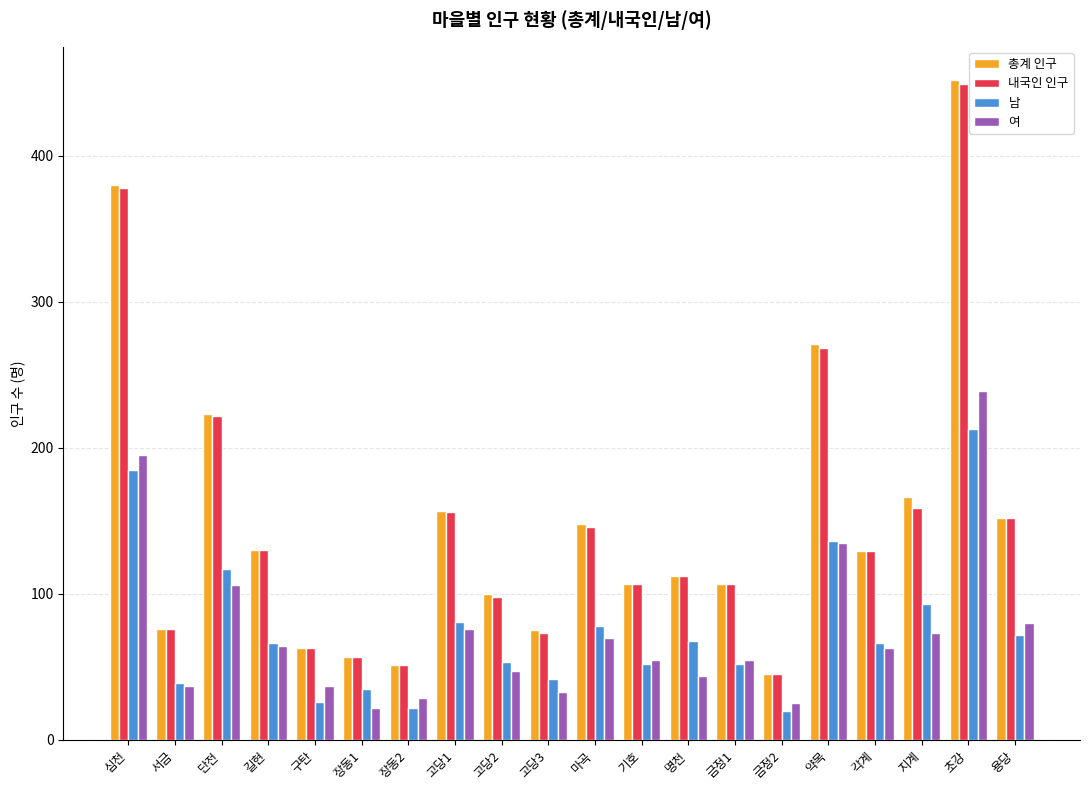

What are all the series names shown in the legend?

총계 인구, 내국인 인구, 남, 여